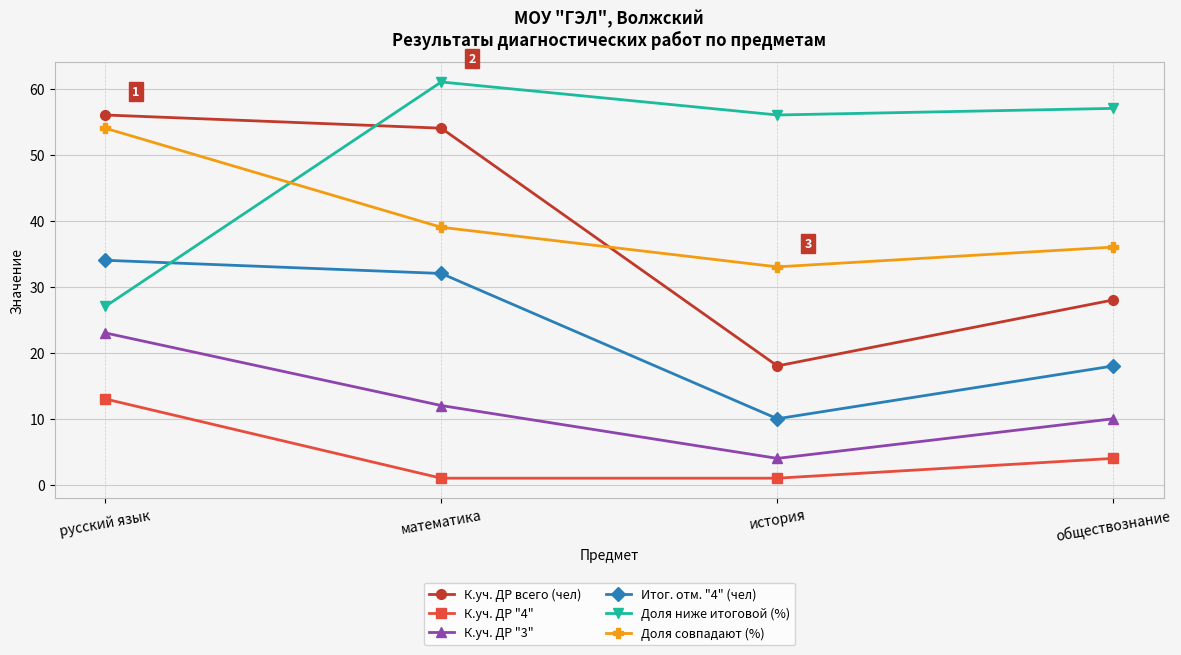

Which series has the largest total across all categories?

Доля ниже итоговой (%)